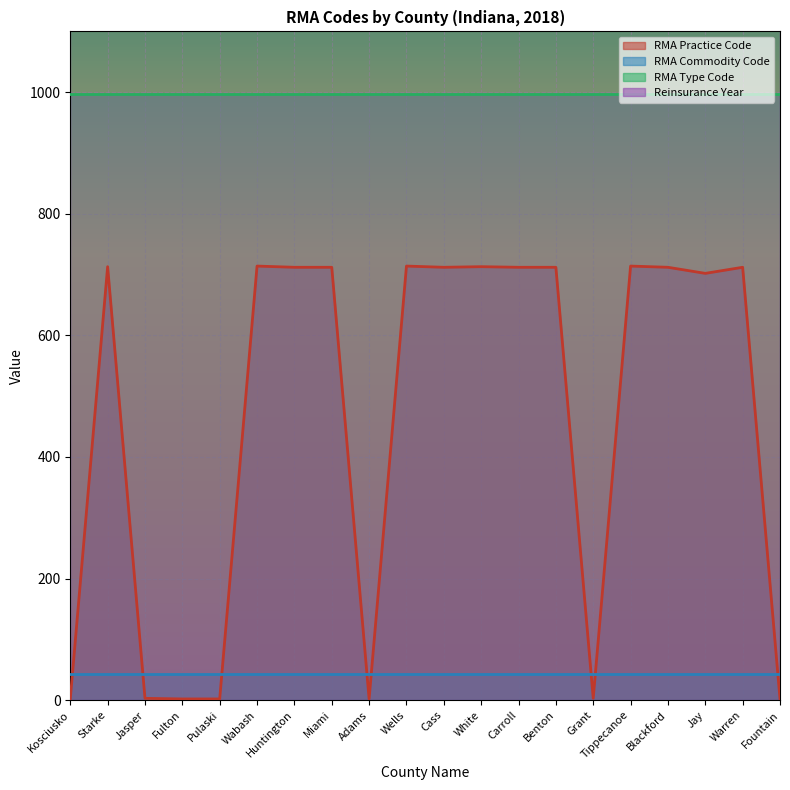

What is the difference between the highest and lowest values at Kosciusko?

2016